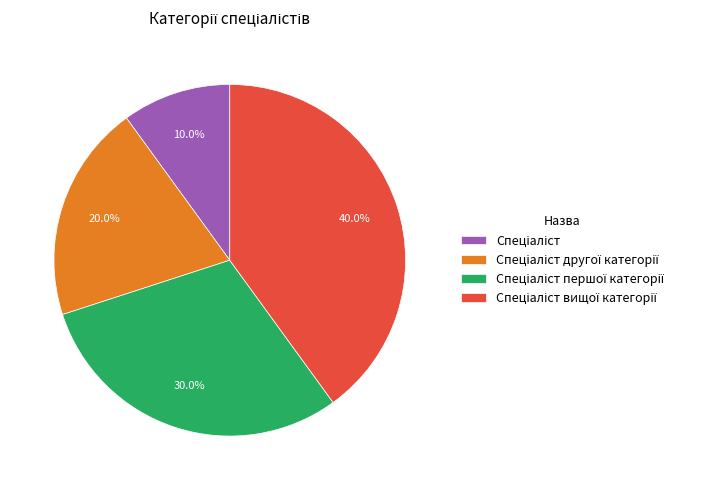

How many segments does this pie chart have?

4